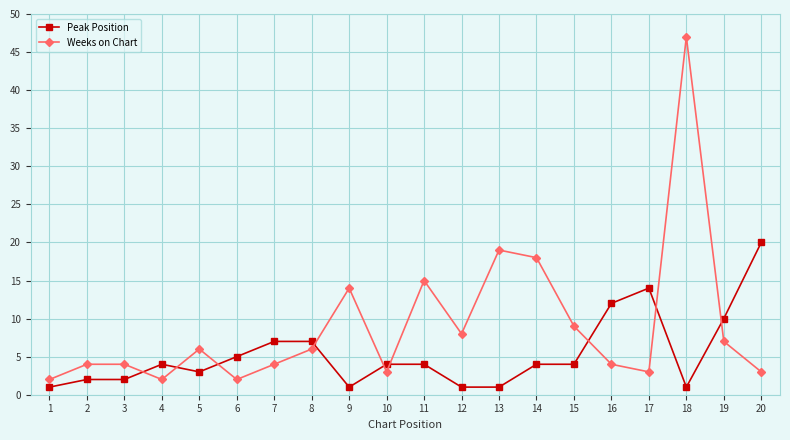

How many categories are shown in the chart?

20